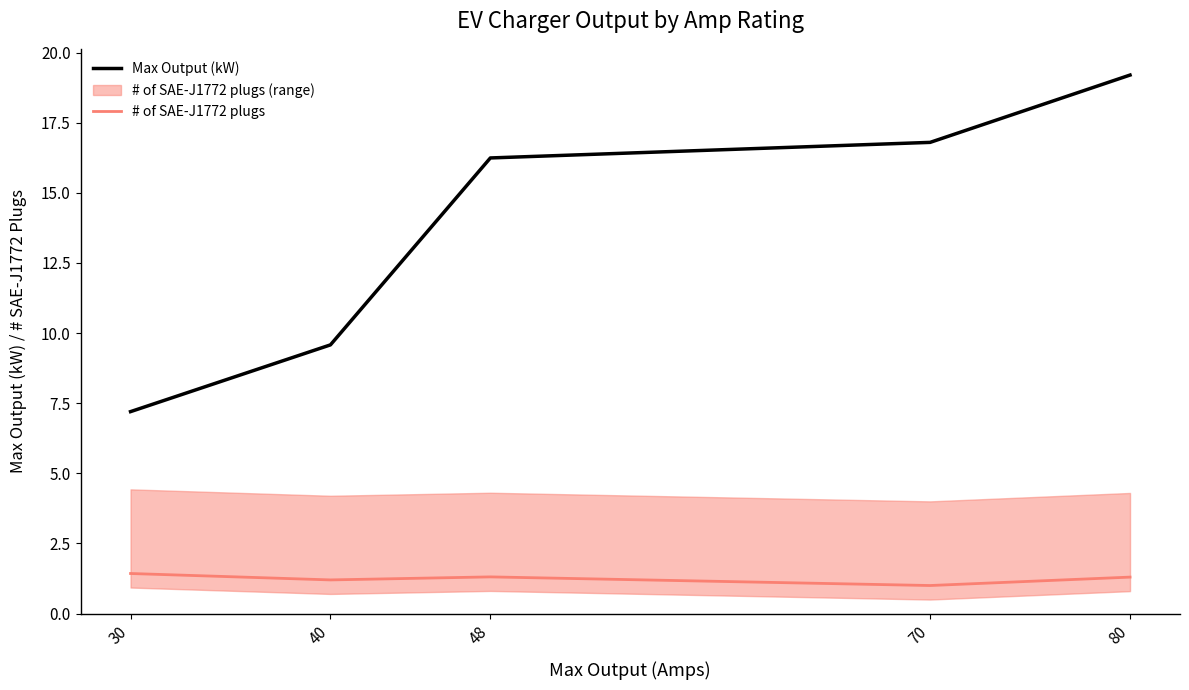

What is the spread (max minus min) of values at 48?

14.9